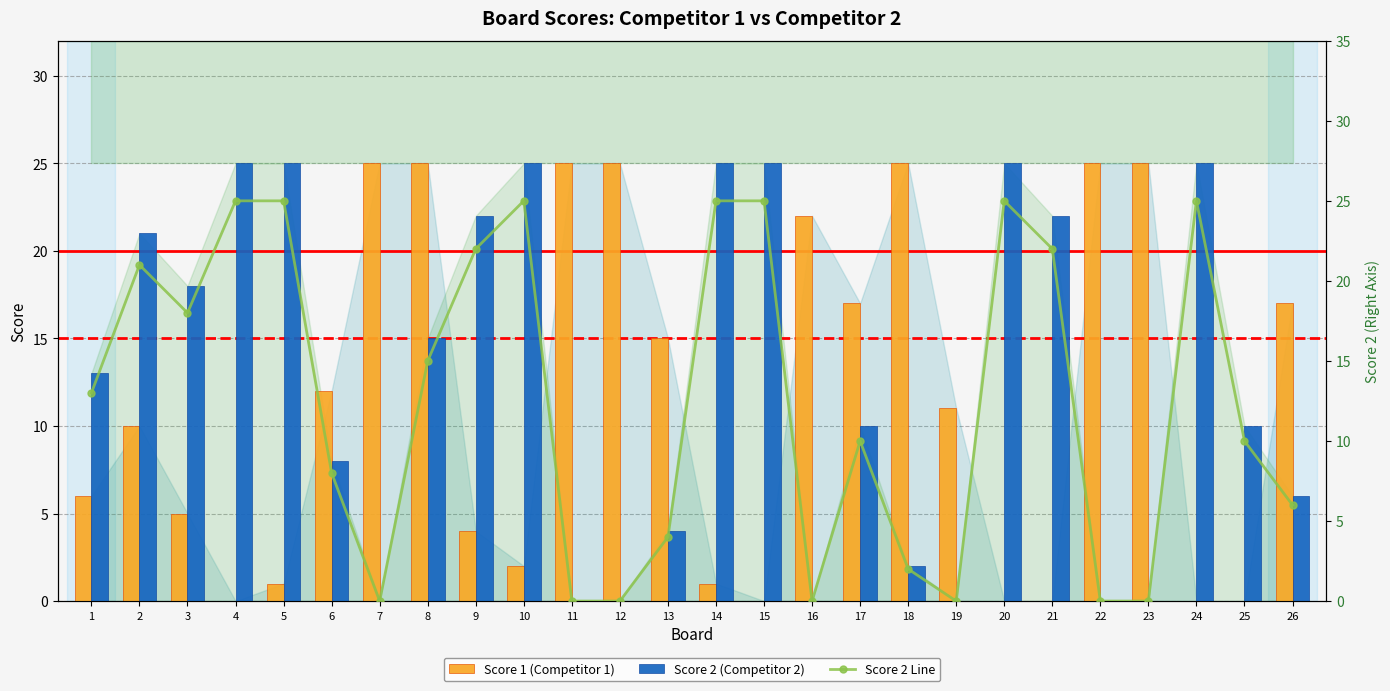

What is the value of the Score 2 (Competitor 2) bar at the 20th from the left?

25